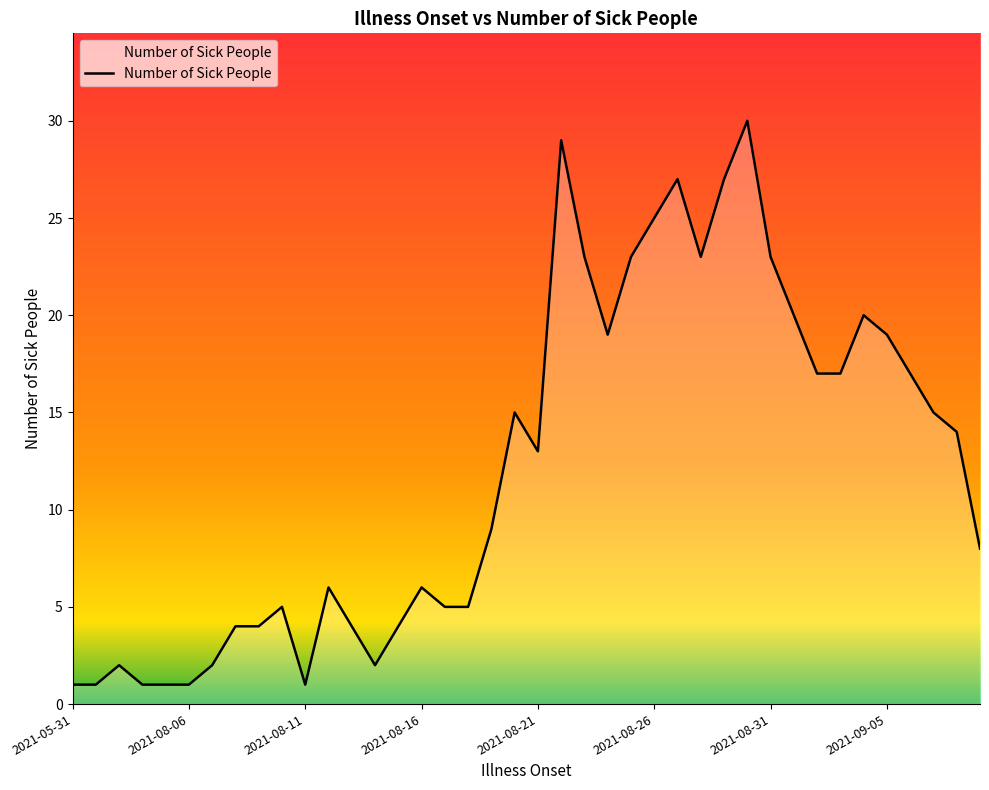

What is the difference between the maximum and minimum values?

29